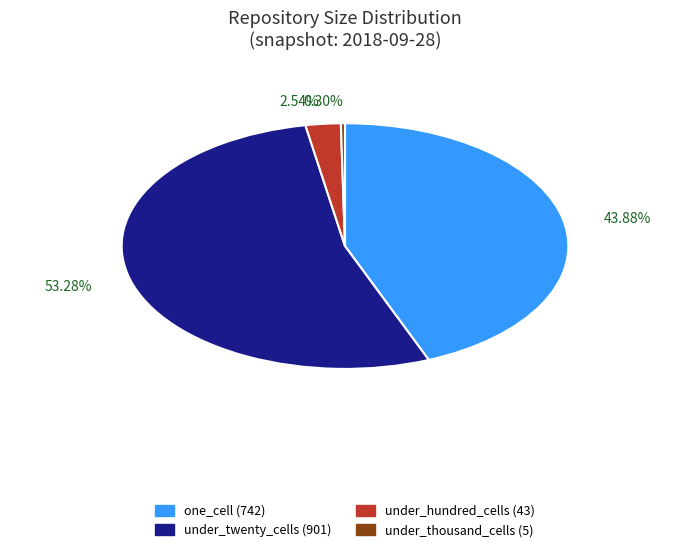

Is there a majority slice in this chart?

Yes